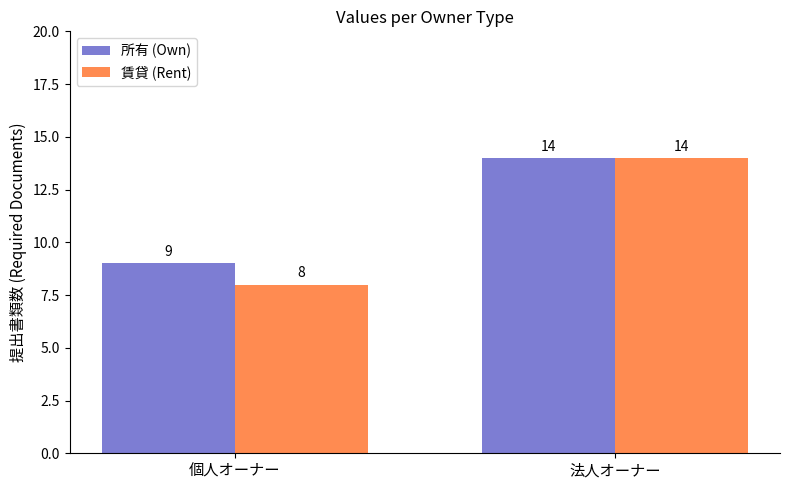

At which label does 賃貸 (Rent) reach its peak?

法人オーナー